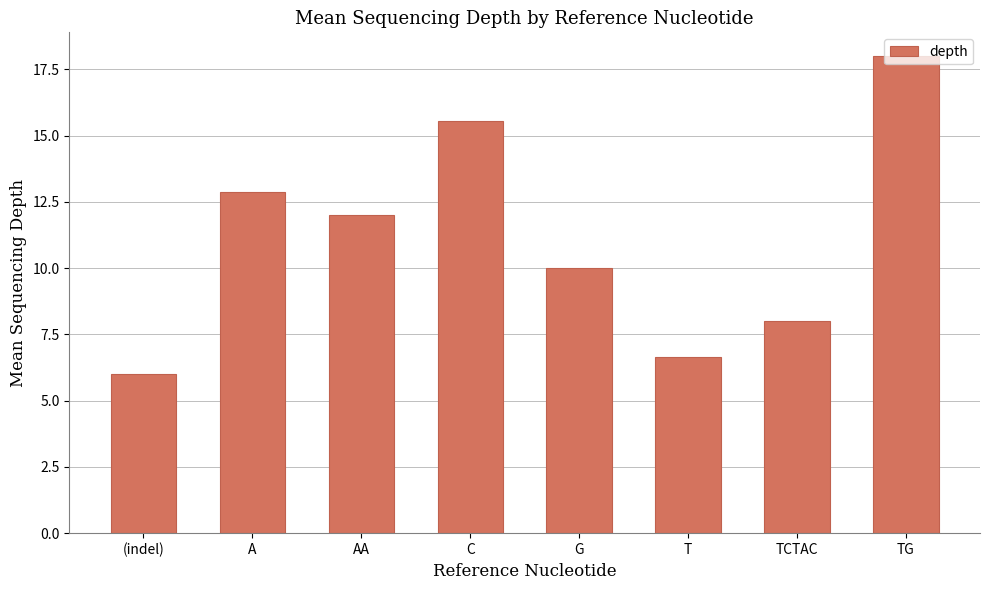

Reading left to right, transcribe all the data shown in this chart.

(indel)=6.0	A=12.9	AA=12.0	C=15.6	G=10.0	T=6.7	TCTAC=8.0	TG=18.0